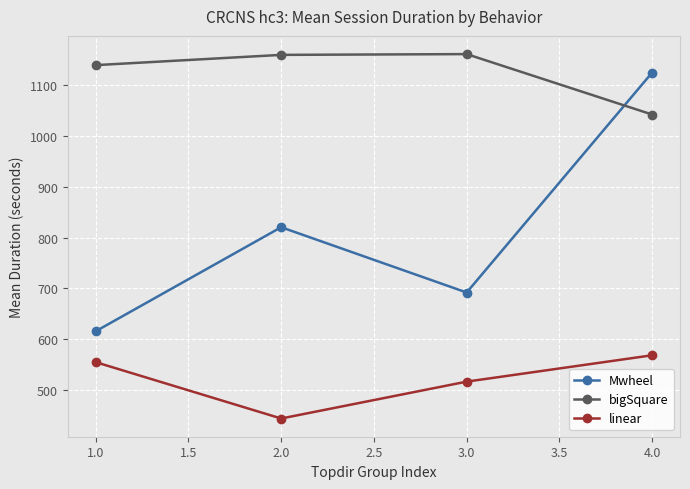

True or false: linear and Mwheel intersect in this chart.

False